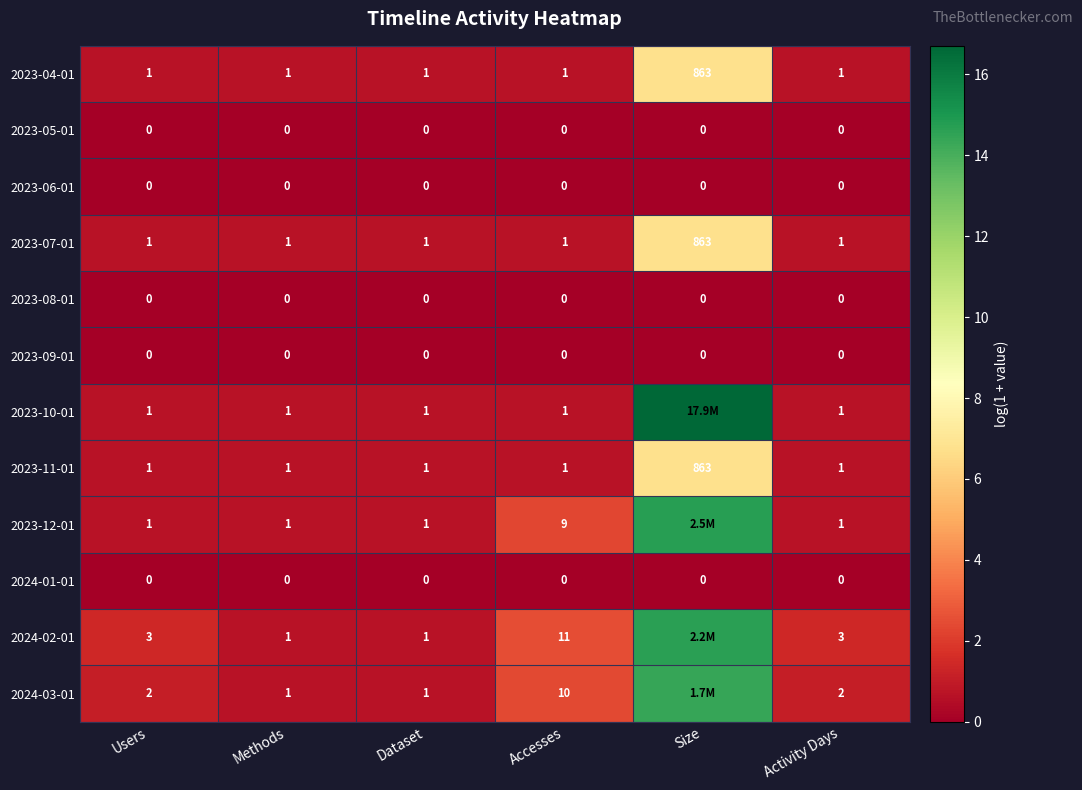

Is the value of 2024-03-01 at Activity Days greater than the value of 2024-02-01 at Users?

No